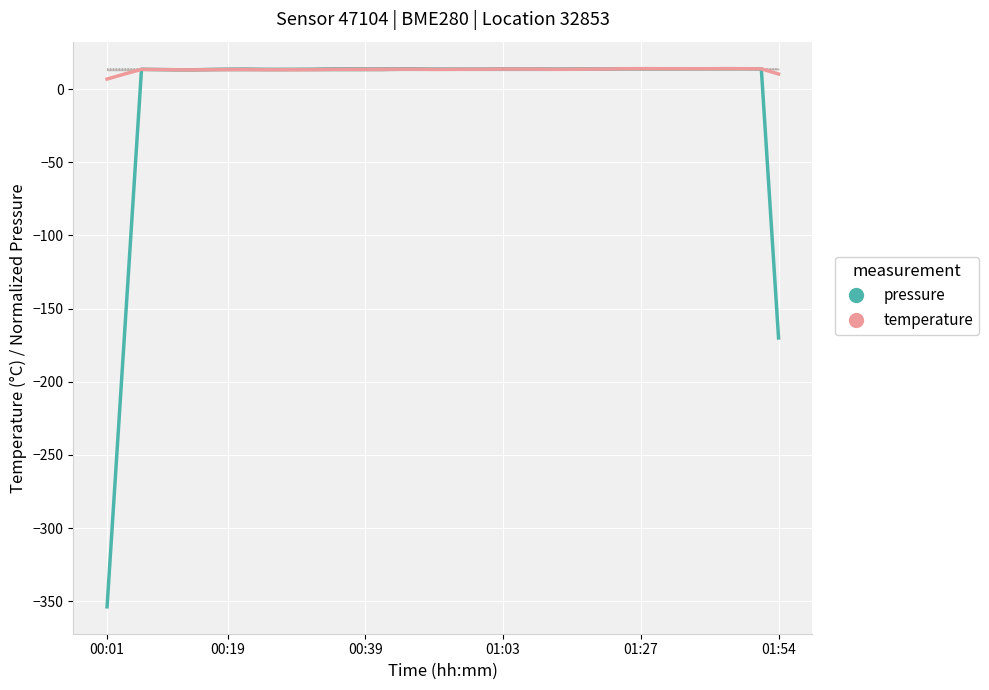

Rank the categories by pressure value from lowest to highest.

00:01, 39, 00:19, 01:54, 01:27, 01:03, 6, 10, 9, 11, 00:39, 12, 7, 19, 20, 21, 26, 22, 8, 29, 27, 28, 38, 23, 24, 15, 16, 25, 32, 13, 18, 33, 34, 14, 35, 17, 30, 31, 37, 36